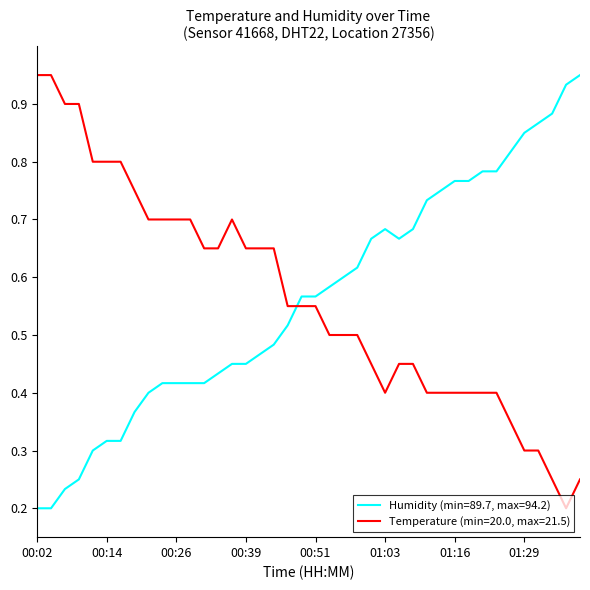

List the series in order of their overall mean, lowest first.

Temperature (min=20.0, max=21.5), Humidity (min=89.7, max=94.2)